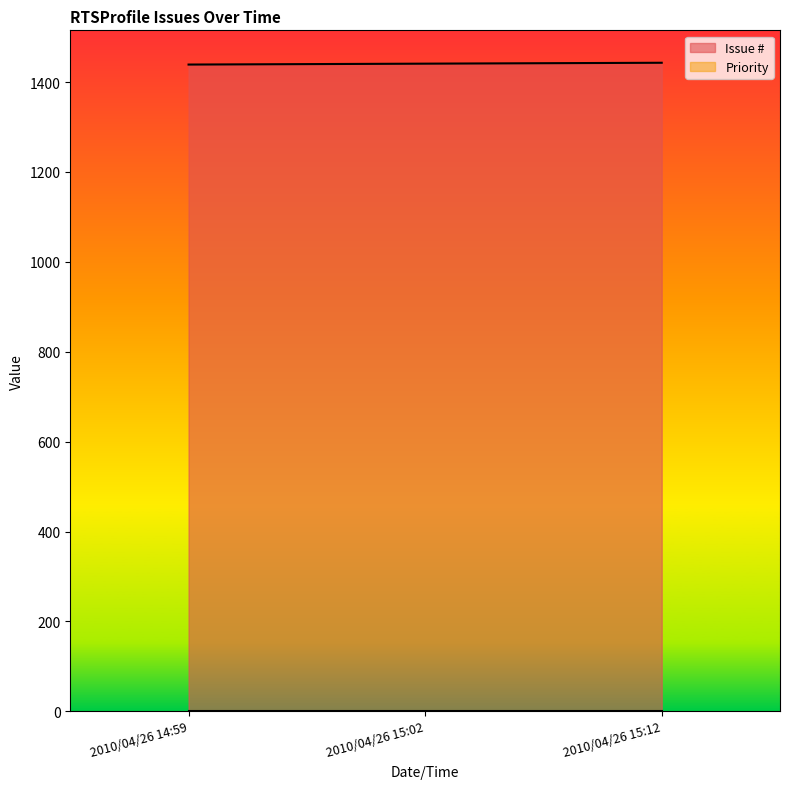

How many lines are shown in the chart?

2